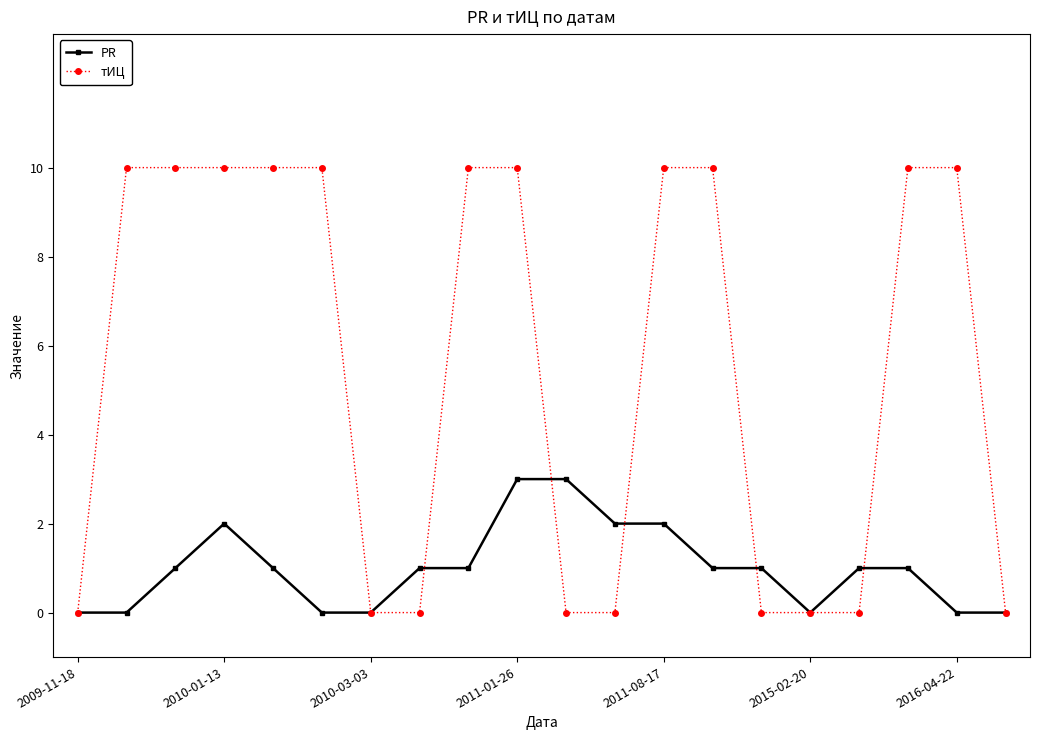

What is the highest value of the тИЦ series?

10